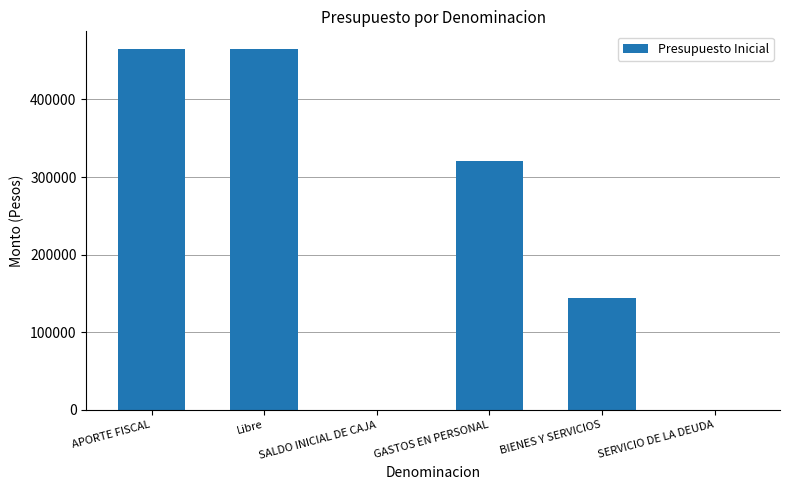

What is the maximum value shown in the chart?

464499